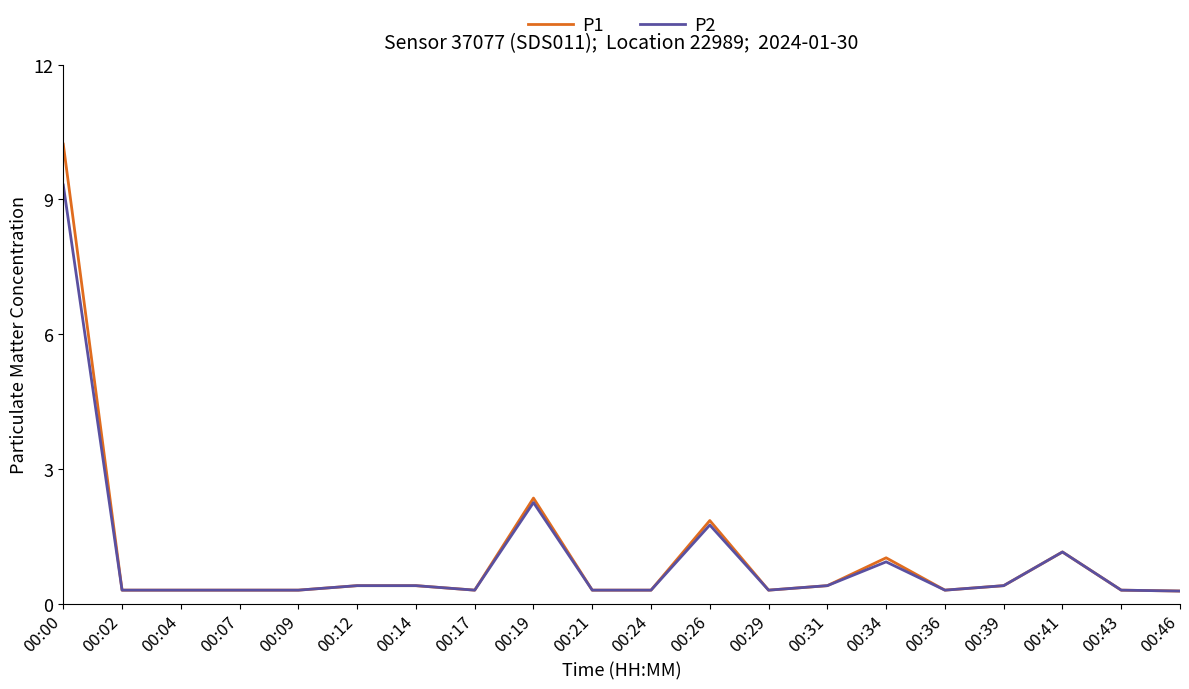

The value of P2 at 00:07 is 0.3. True or false?

True